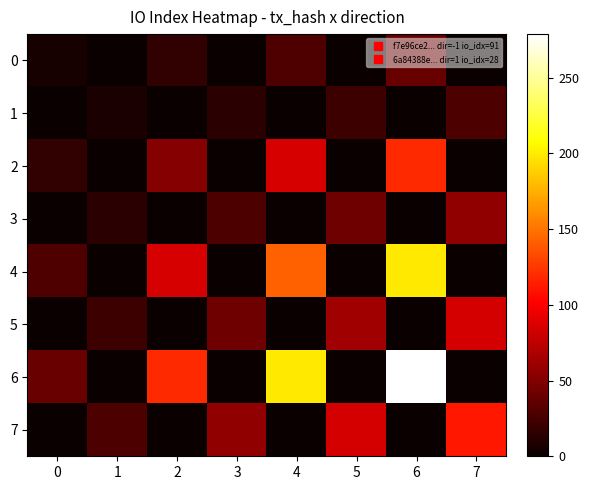

List the series in order of their peak value, lowest first.

1, 0, 3, 5, 7, 2, 4, 6